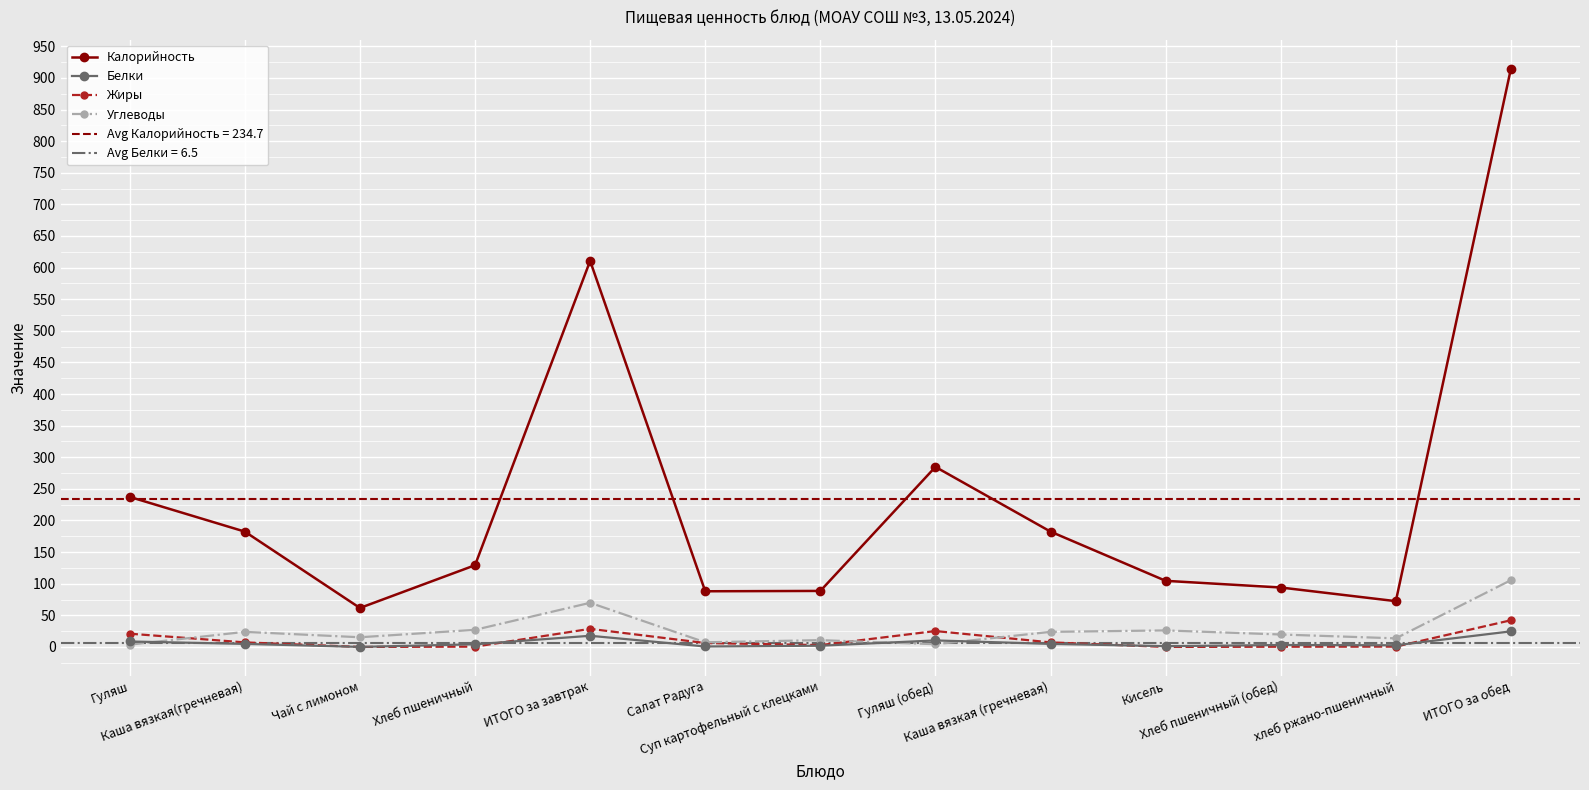

Which series changed the most between ИТОГО за завтрак and Каша вязкая (гречневая)?

Калорийность